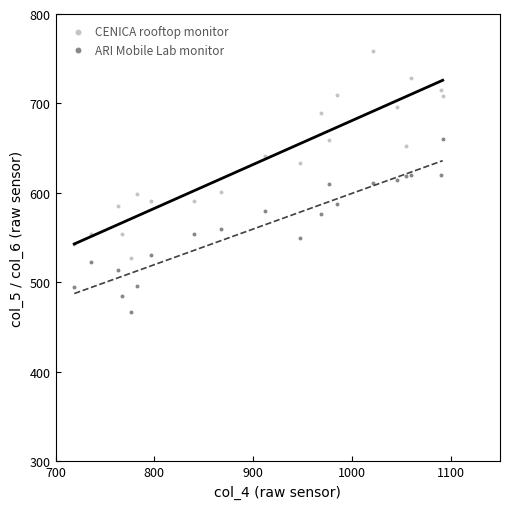

Across all data points, what is the range of Y values (max minus min)?

292